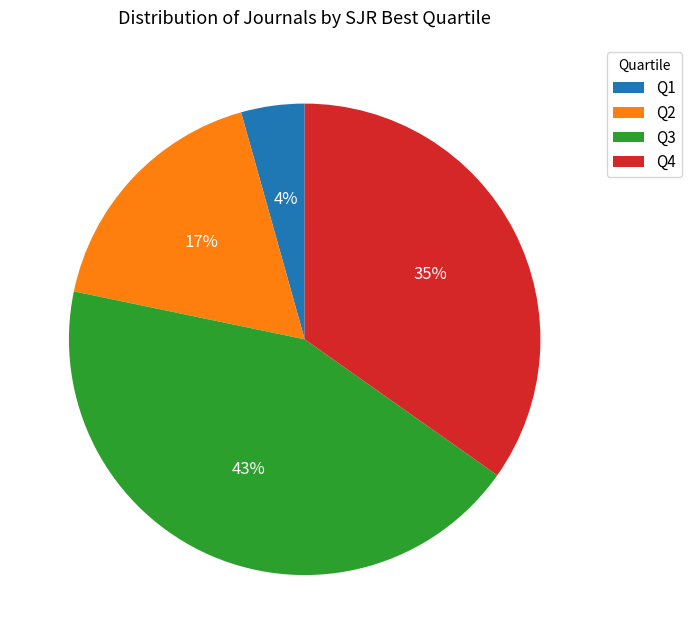

What is the largest slice in the pie chart?

Q3